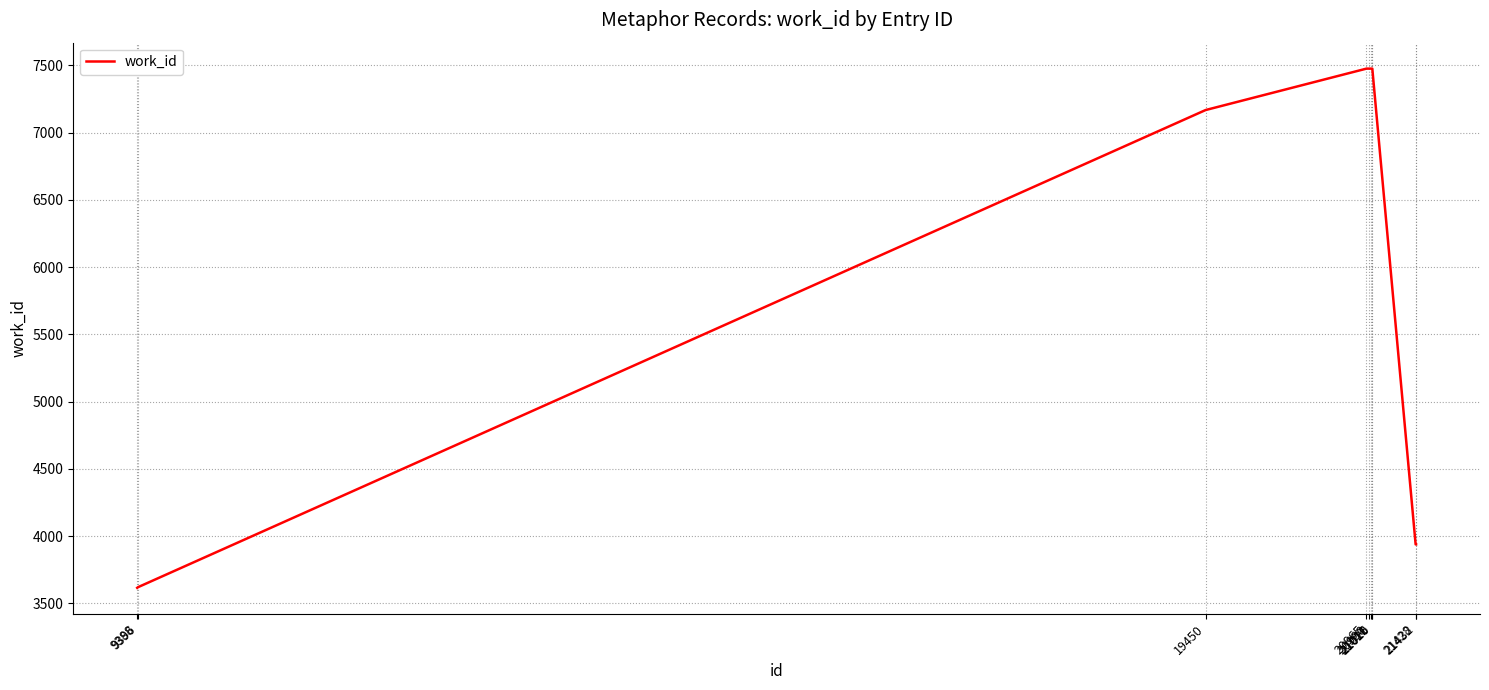

What is the average value?

5966